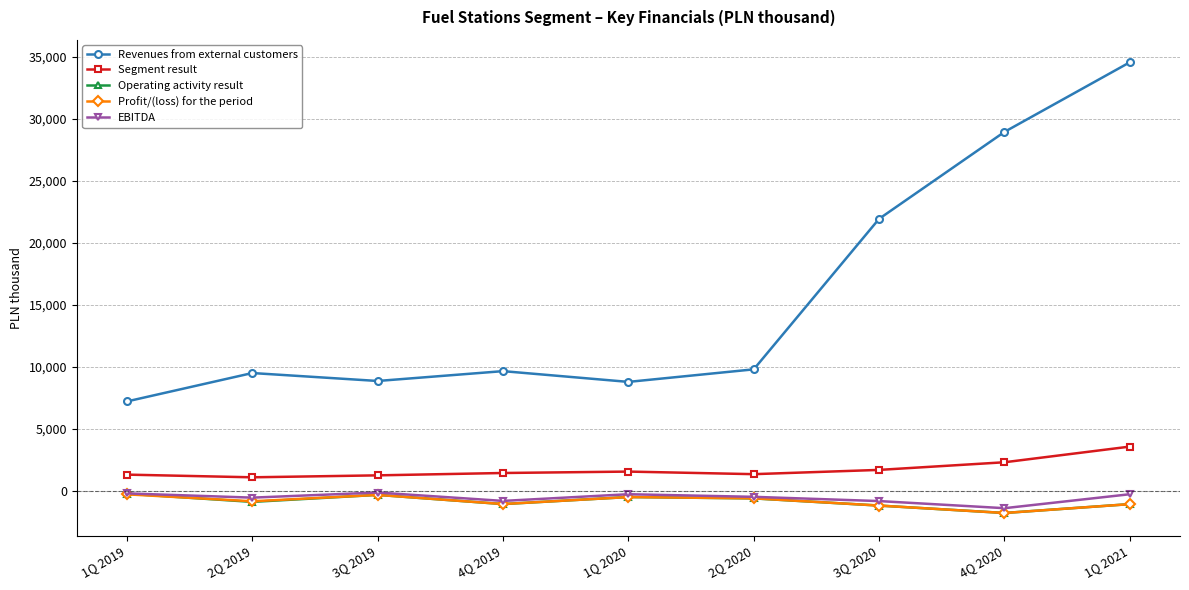

Is the value of Revenues from external customers at 3Q 2019 greater than the value of EBITDA at 1Q 2020?

Yes